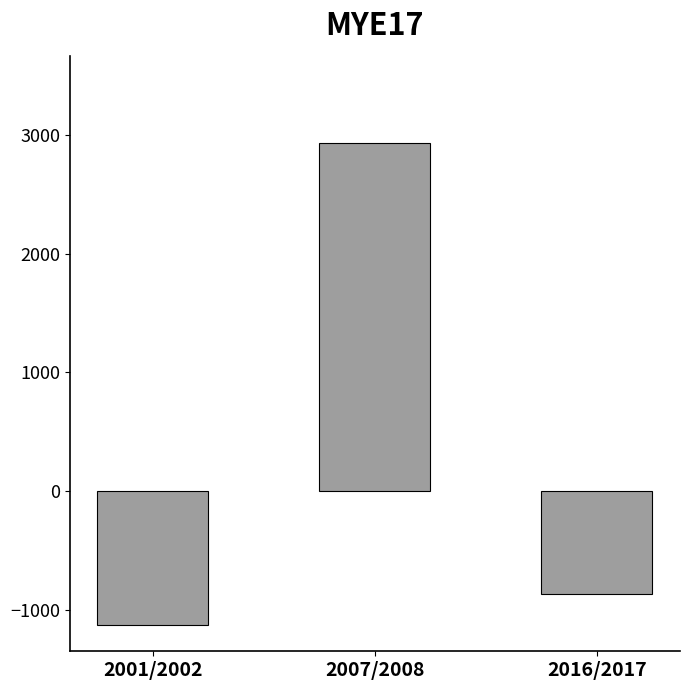

Which has a higher value, 2007/2008 or 2016/2017?

2007/2008